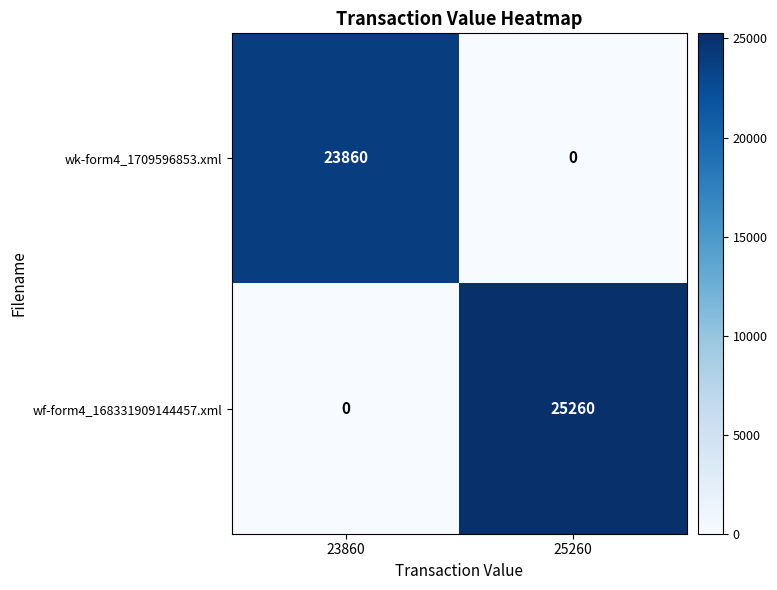

How many positive values does the wk-form4_1709596853.xml series have?

1